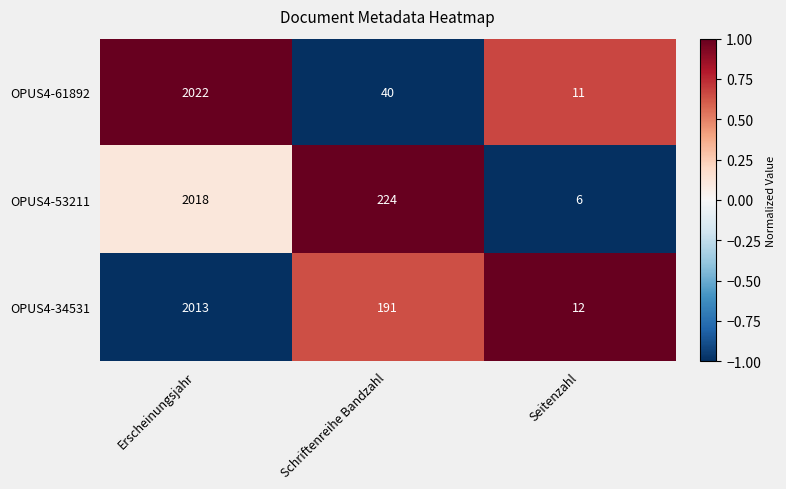

List the series in order of their peak value, highest first.

OPUS4-61892, OPUS4-53211, OPUS4-34531